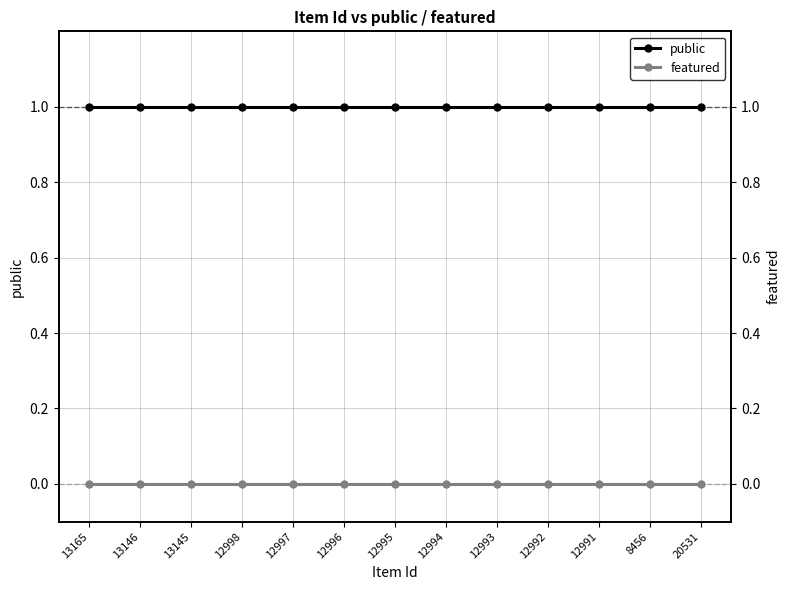

True or false: public and featured intersect in this chart.

False